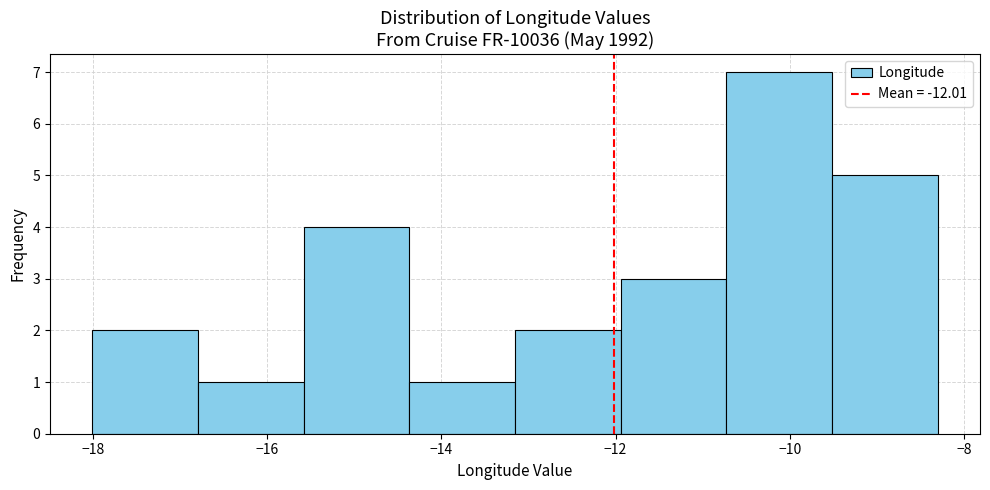

Over which range of the x-axis is the bar tallest?

-10.8 to -9.6